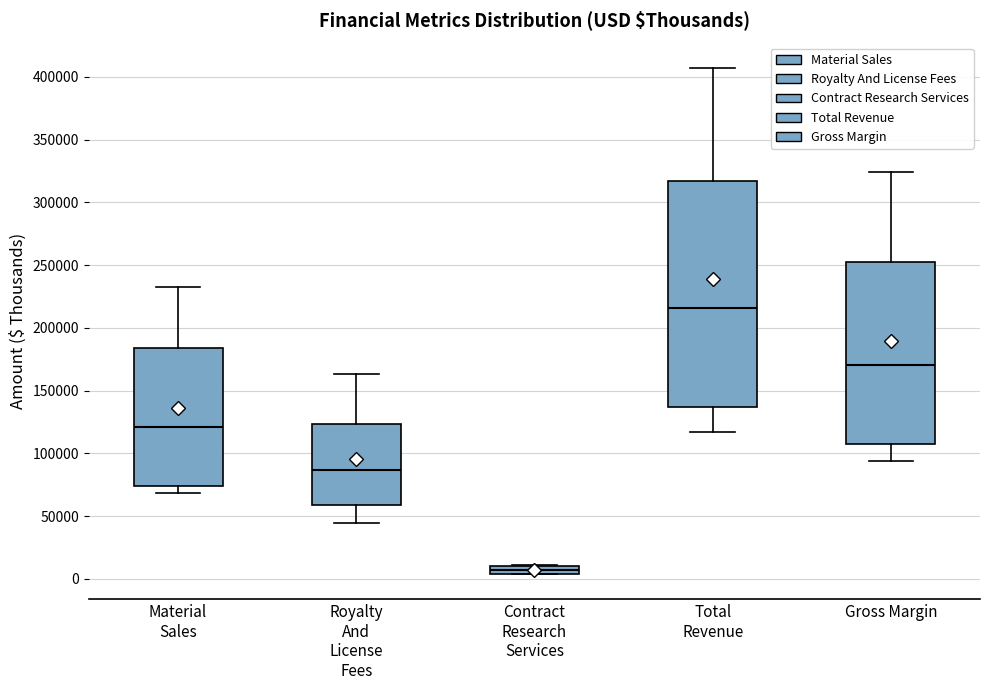

Which box is the tallest, from its lower edge to its upper edge?

Total Revenue